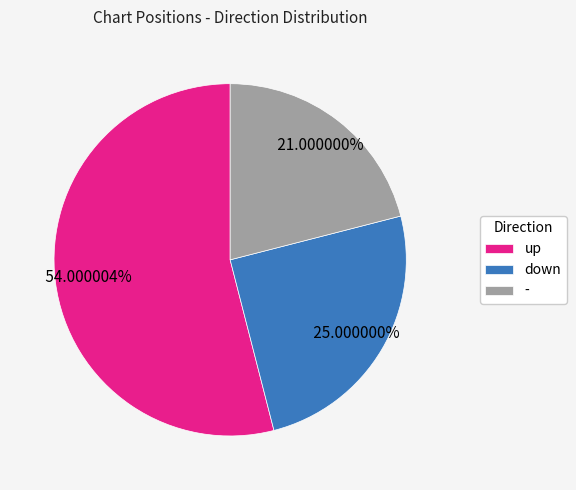

Which slice is the smallest?

-